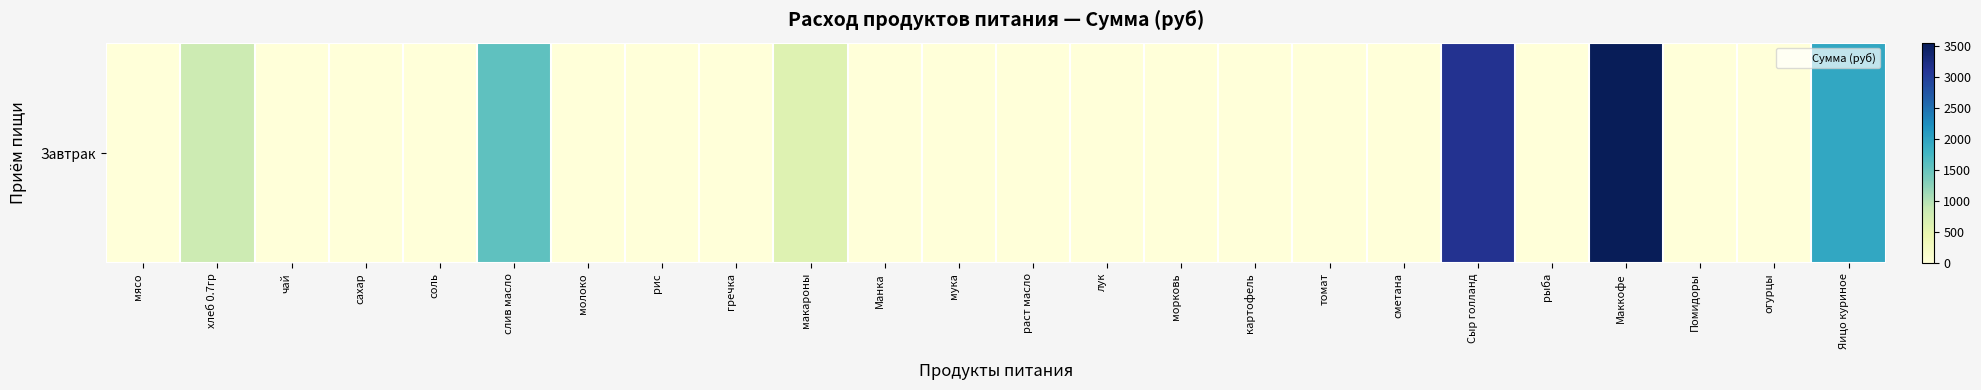

What is the sum of all values?

11658.5